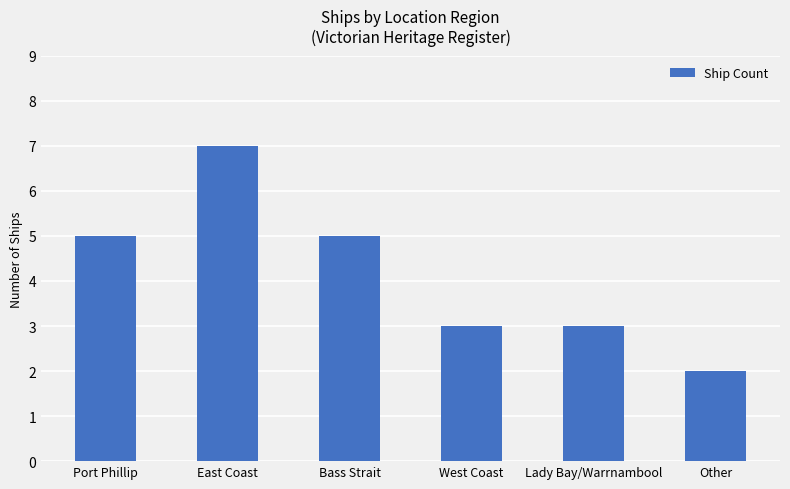

What is the change in value from Bass Strait to Lady Bay/Warrnambool?

-2